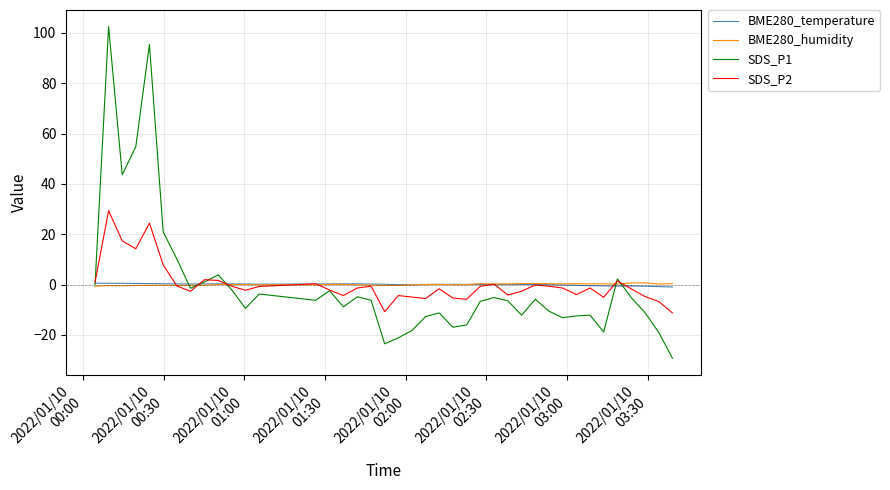

What is the maximum value shown in the chart?

102.5